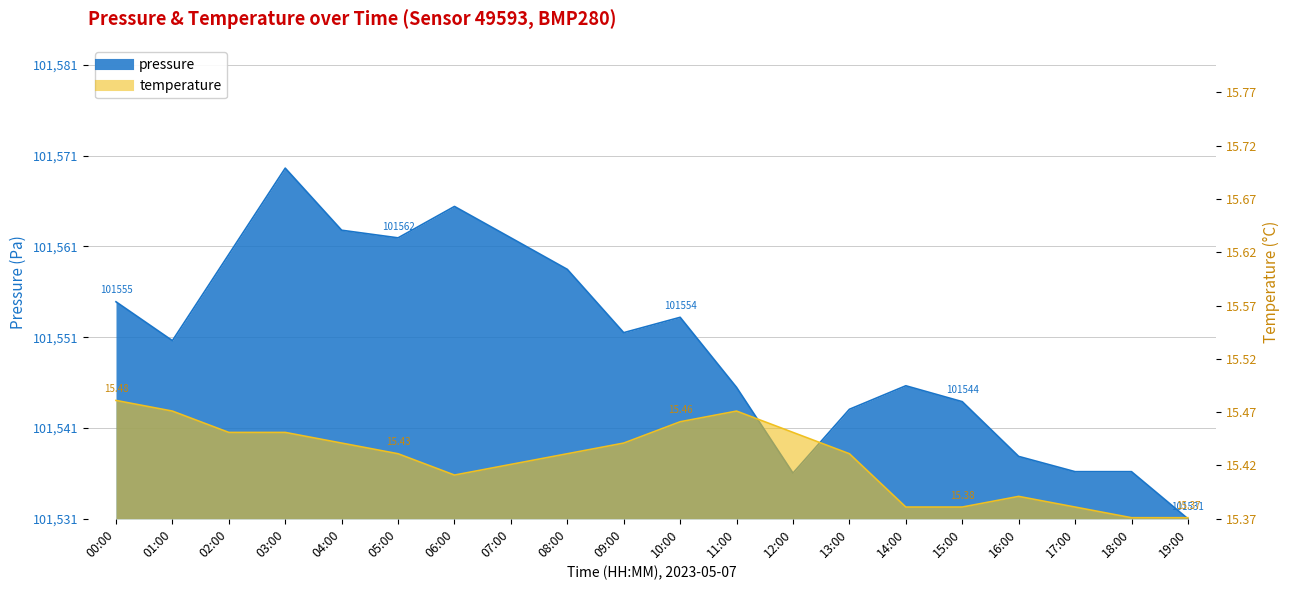

True or false: temperature has a value of 0.0 at 12:00.

False